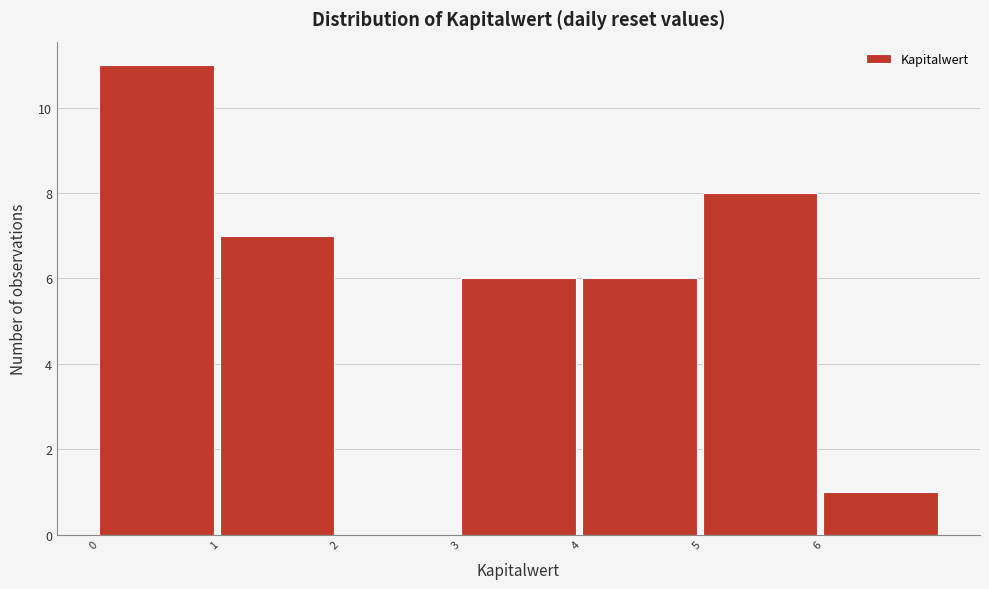

Which range on the x-axis has the tallest bar?

0 to 1